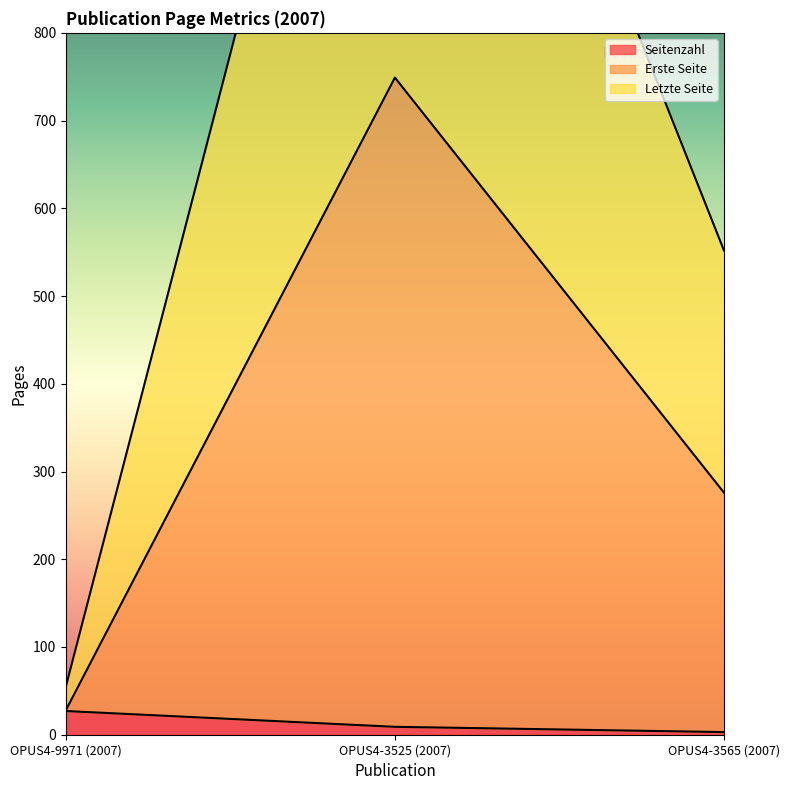

How many lines are shown in the chart?

3